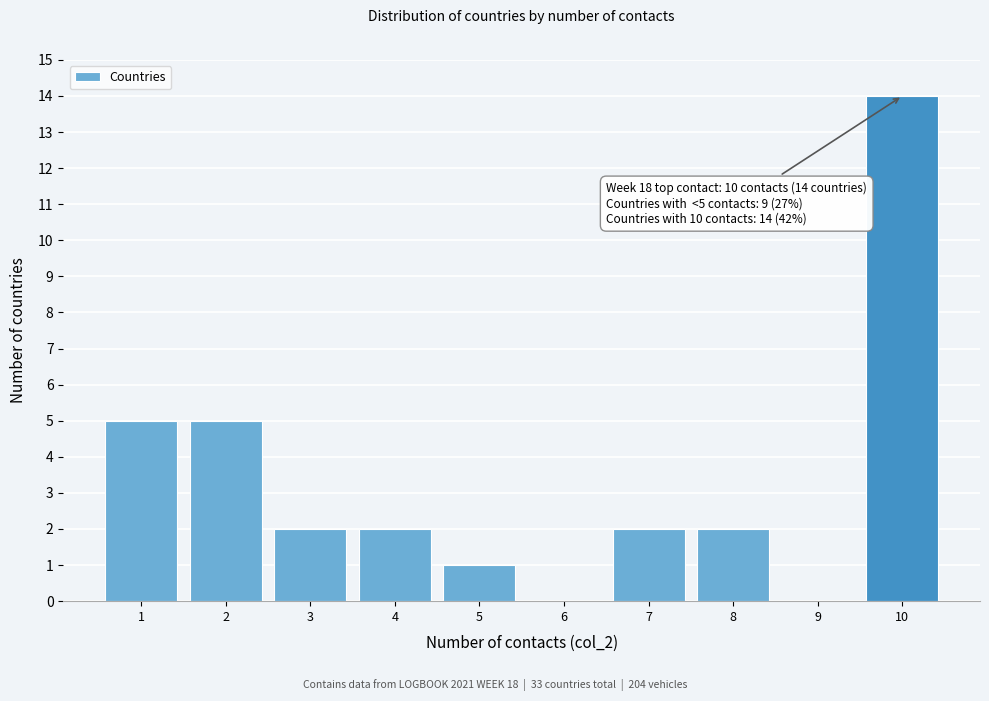

Reading left to right, extract all data points from this chart.

1=5	2=5	3=2	4=2	5=1	6=0	7=2	8=2	9=0	10=14